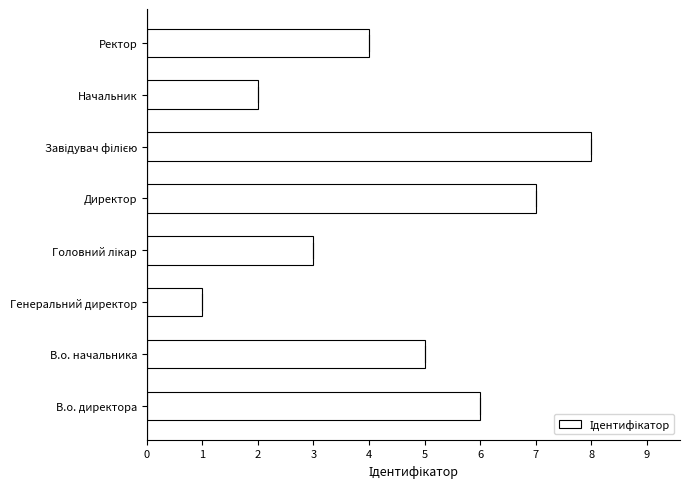

Reading bottom to top, list all the values displayed in this chart.

6	5	1	3	7	8	2	4